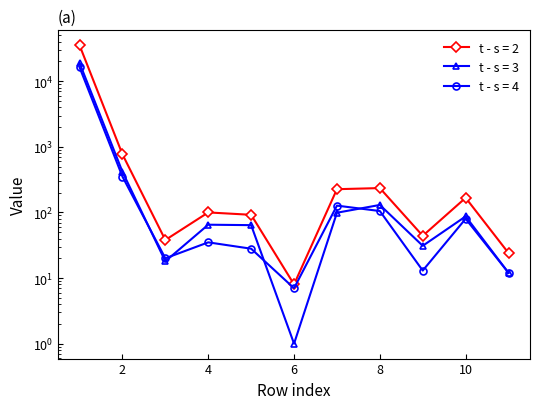

How many lines are shown in the chart?

3